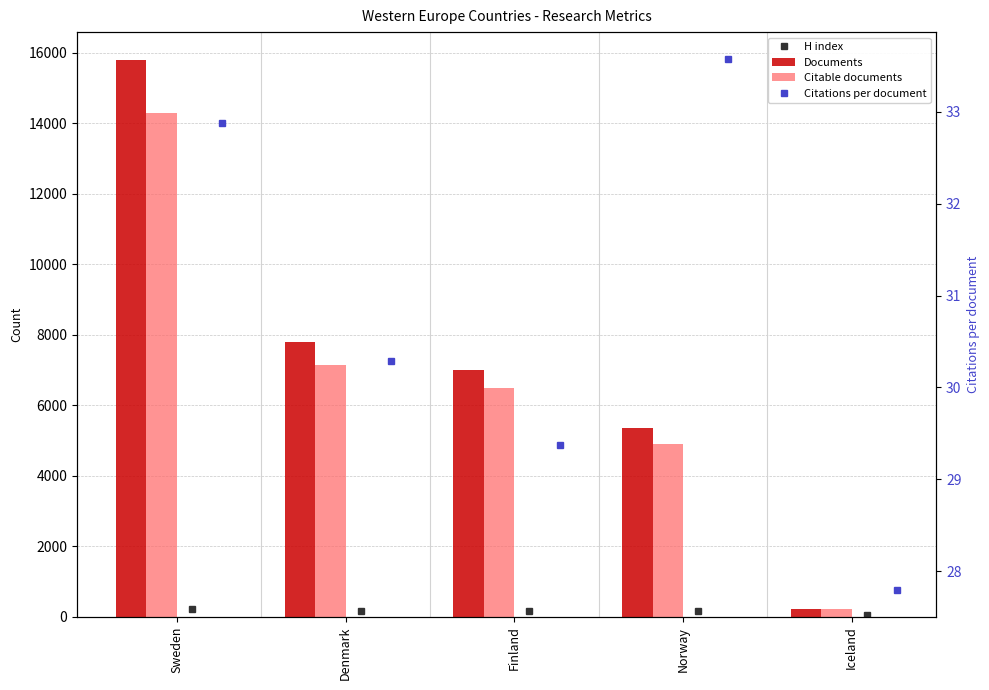

What is the label of the 4th bar from the left?

Norway